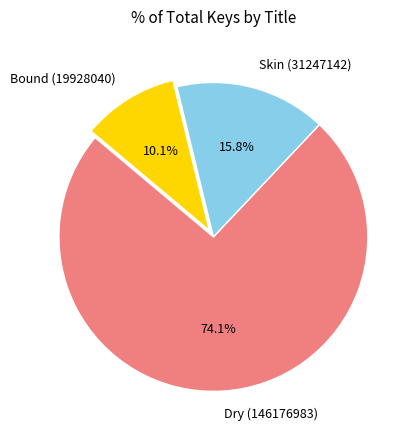

To the nearest percent, what percentage of the pie is Skin (31247142)?

16%